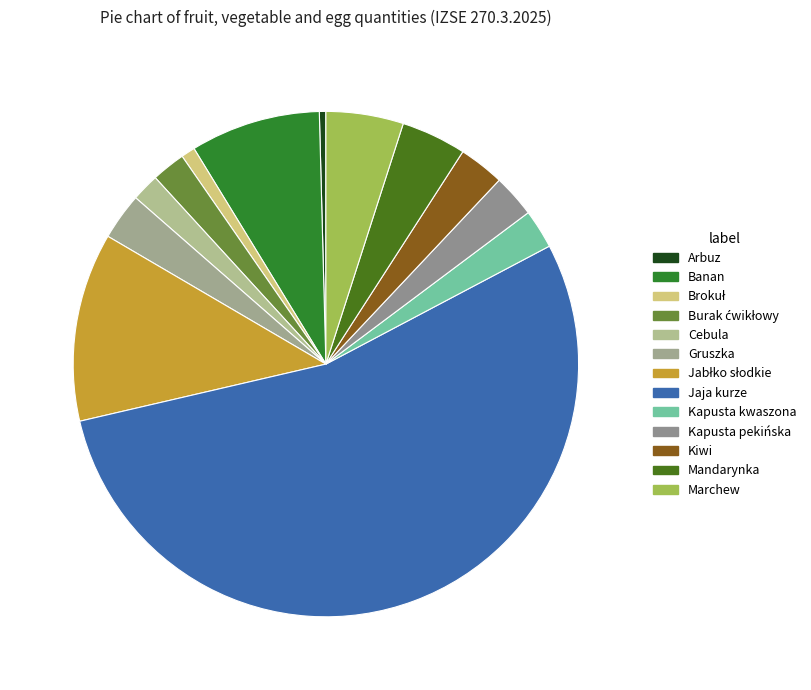

What is the majority slice?

Jaja kurze